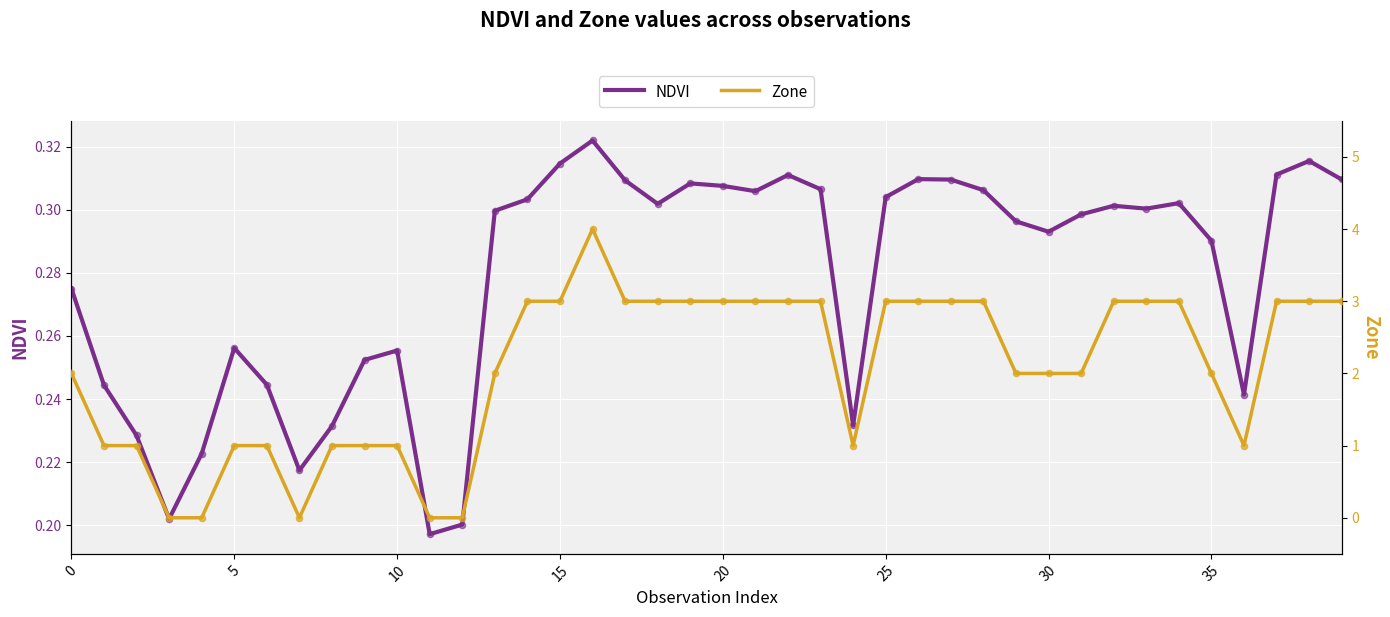

Which series reaches the minimum Y coordinate?

Zone